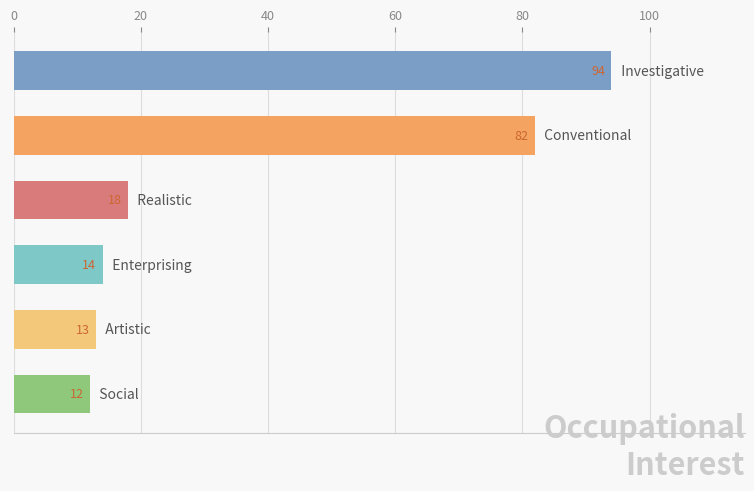

What is the value of the 4th bar from the top?

14